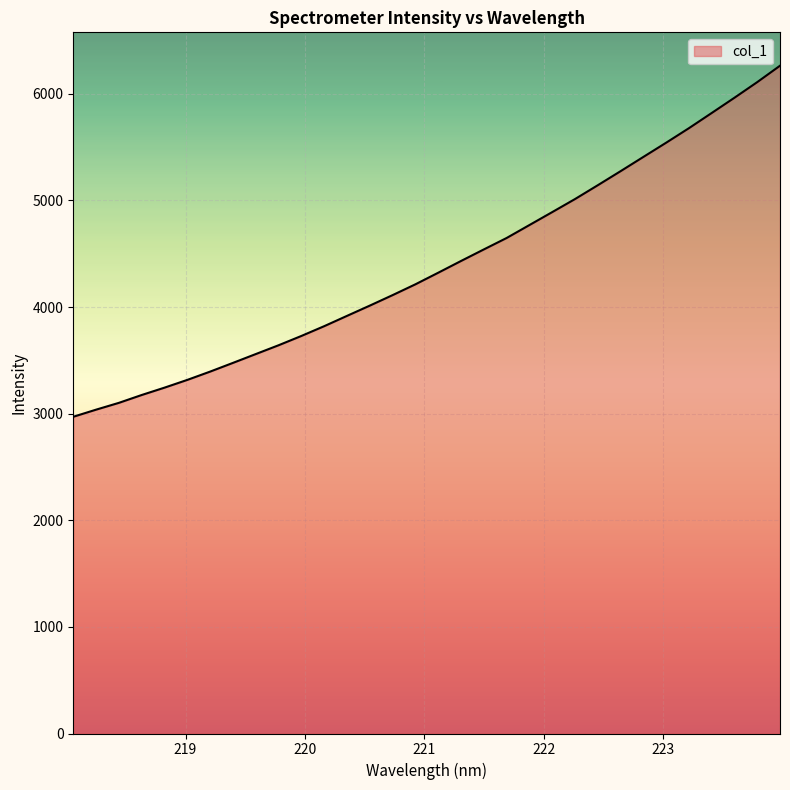

What is the difference between the maximum and minimum values?

3293.1